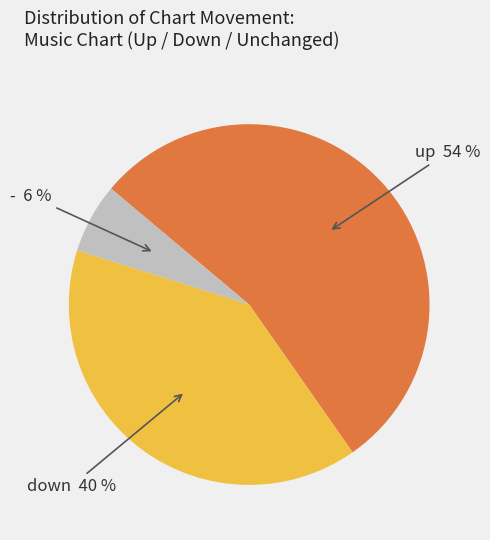

To the nearest percent, what is the average slice percentage?

33%